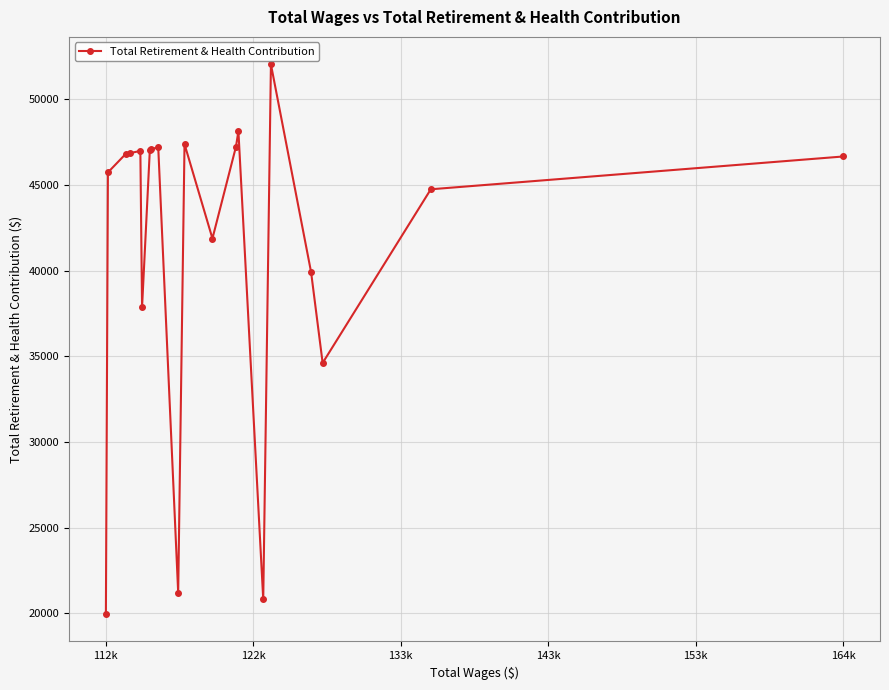

True or false: the data has more than 2 interior local peaks.

True